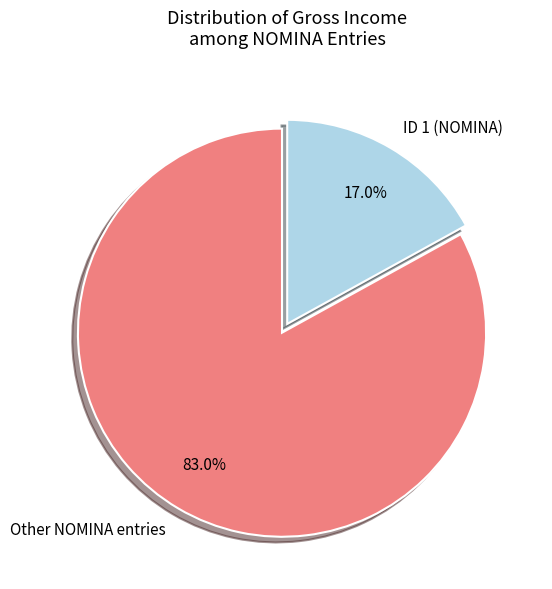

To the nearest percent, what is the average slice percentage?

50%